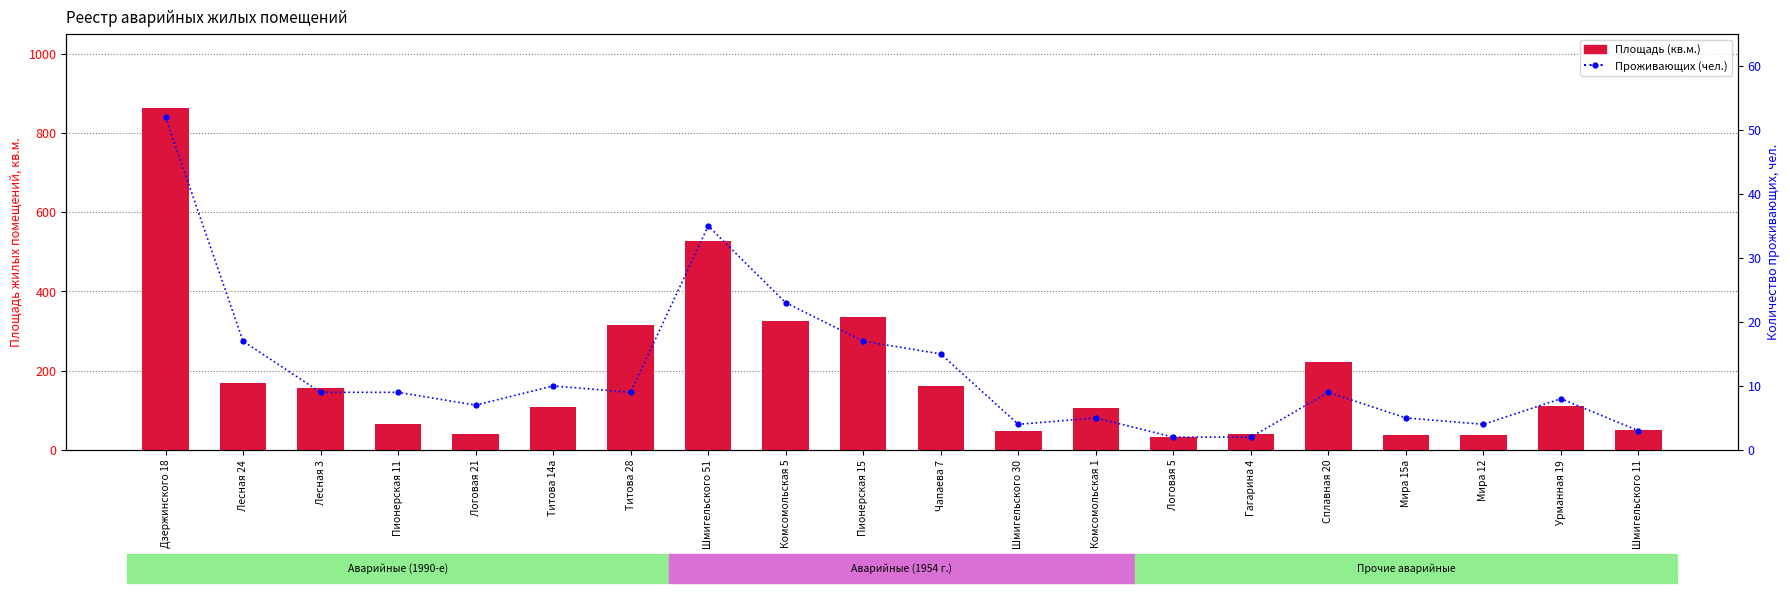

What is the value of the Кол-во проживающих, чел. bar at the 14th from the left?

2.0